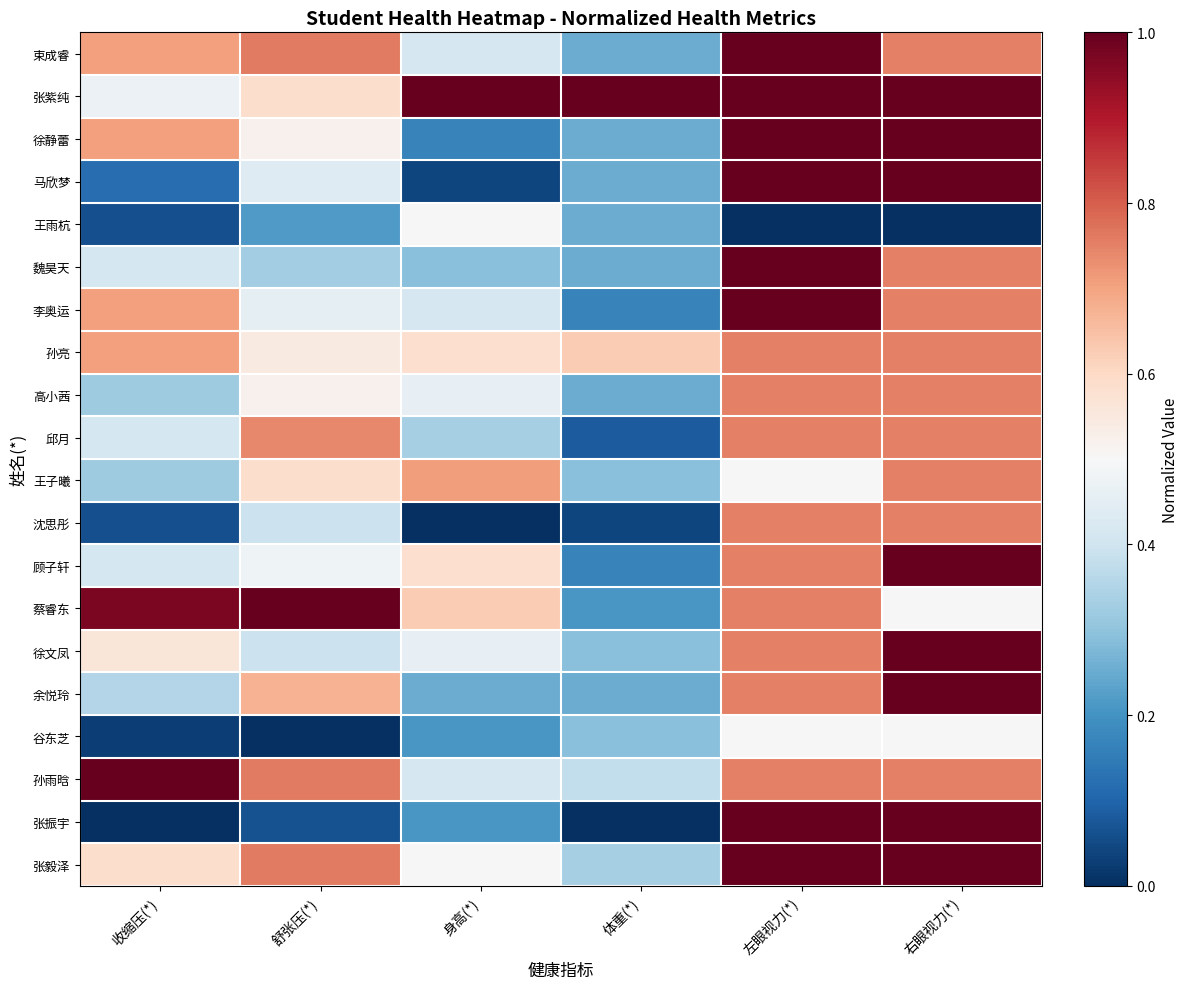

What is the maximum value shown in the chart?

1.0